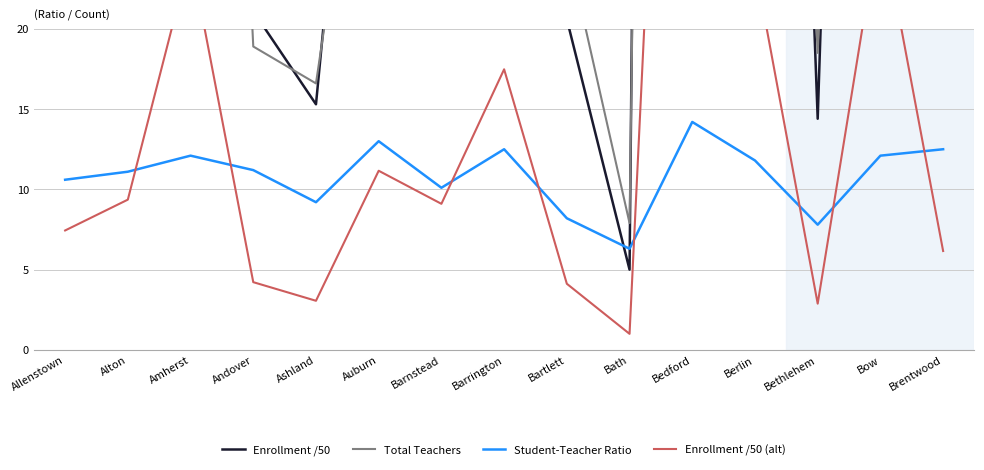

What is the label of the 5th point from the right?

Bedford